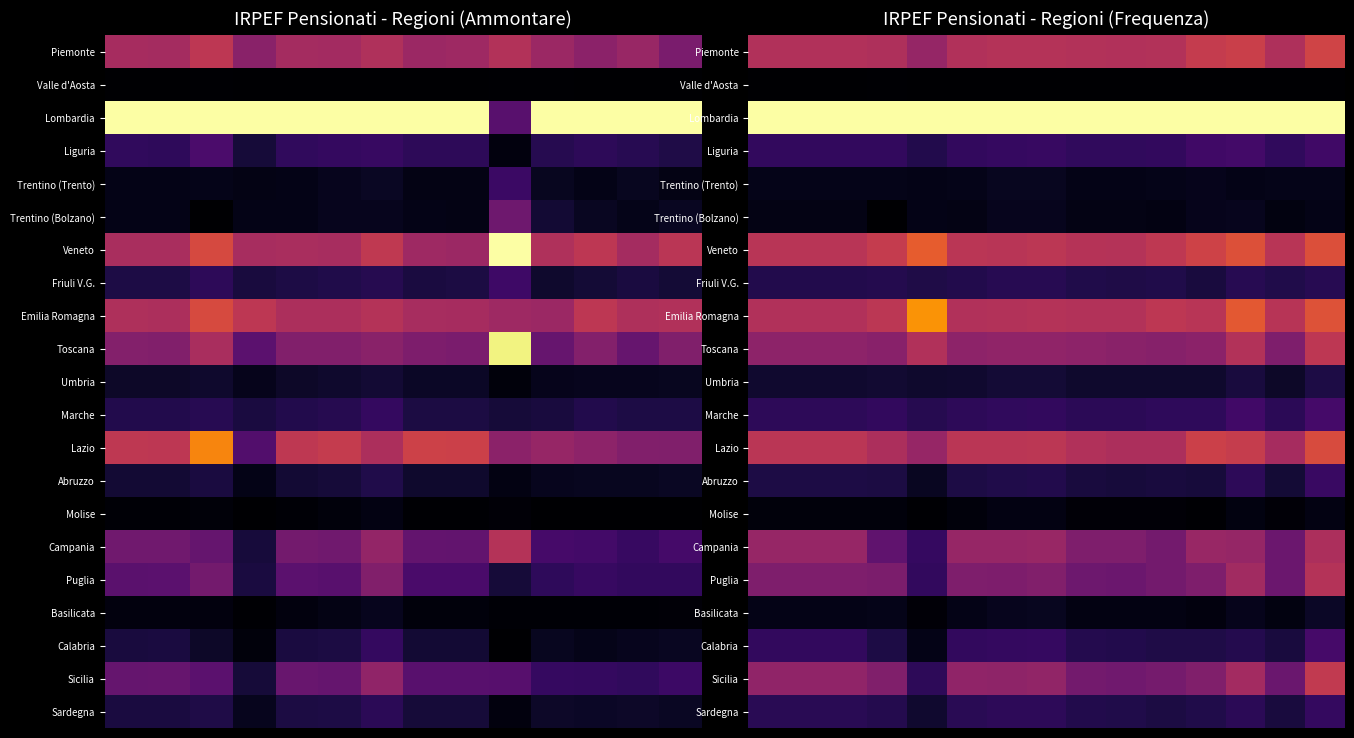

Which series has the largest total across all categories?

Lombardia